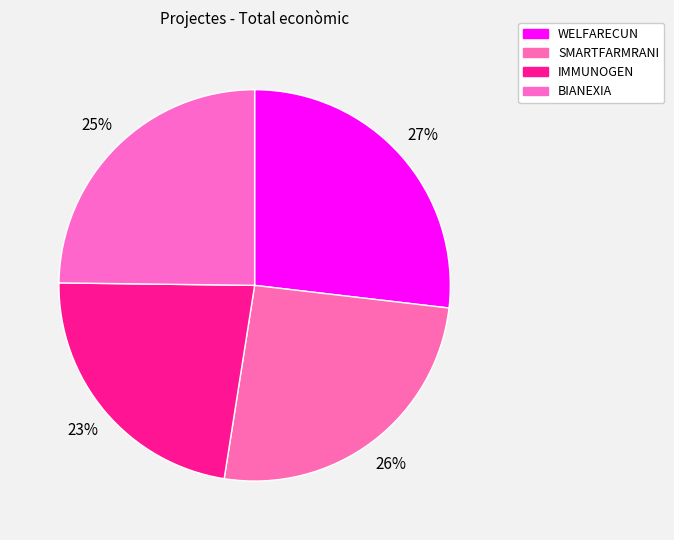

To the nearest percent, what is the difference between the SMARTFARMRANI and WELFARECUN slice percentages?

1%